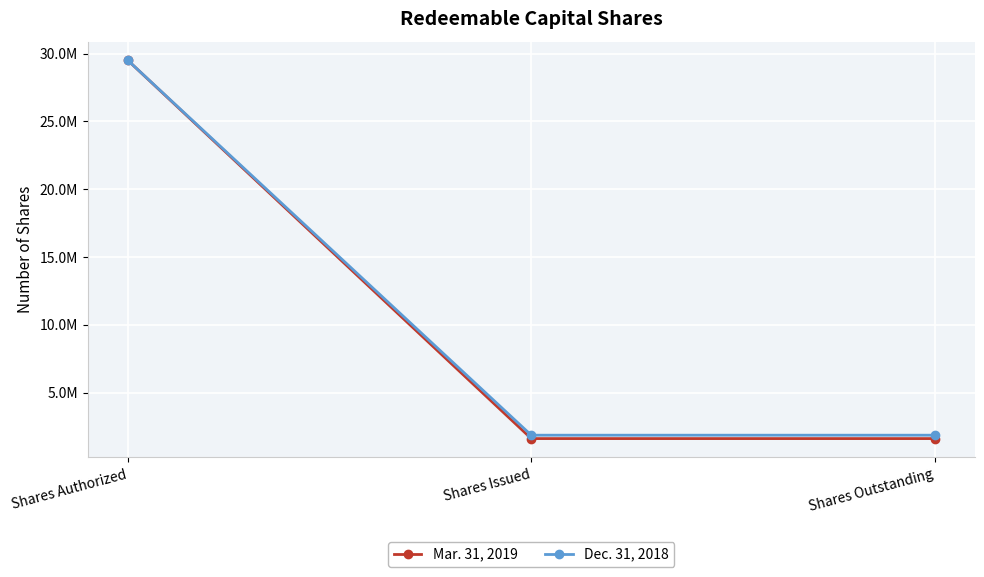

Which series has the widest spread of values?

Mar. 31, 2019